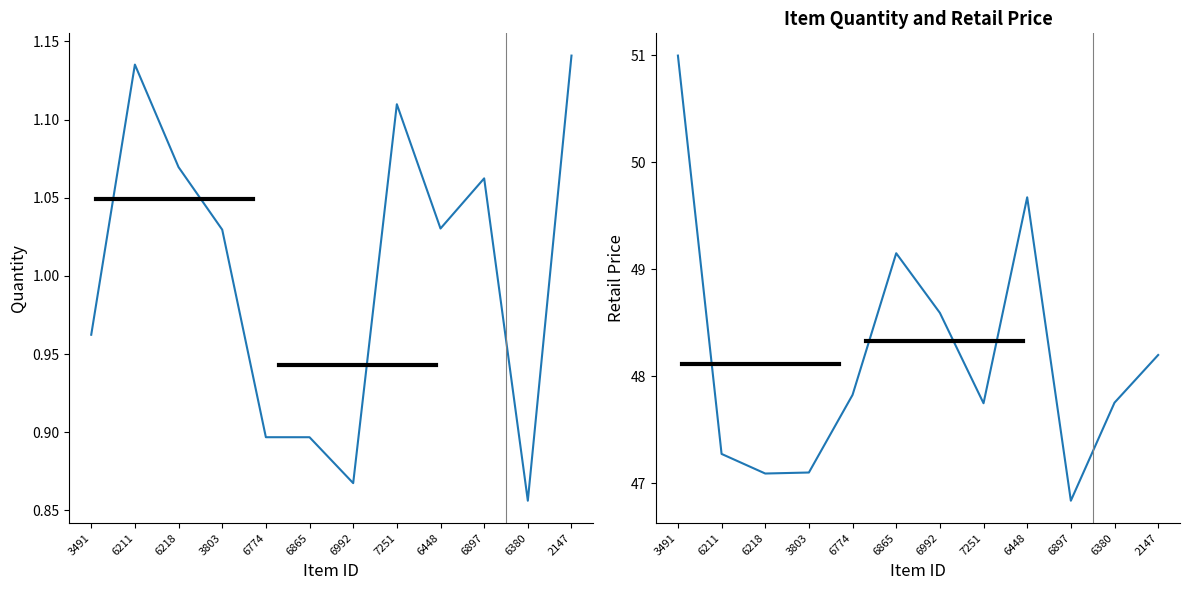

Reading left to right, what are all the values shown in this chart?

Quantity: 1.0	1.1	1.1	1.0	0.9	0.9	0.9	1.1	1.0	1.1	0.9	1.1
RetailPrice: 51.0	47.3	47.1	47.1	47.8	49.1	48.6	47.7	49.7	46.8	47.8	48.2